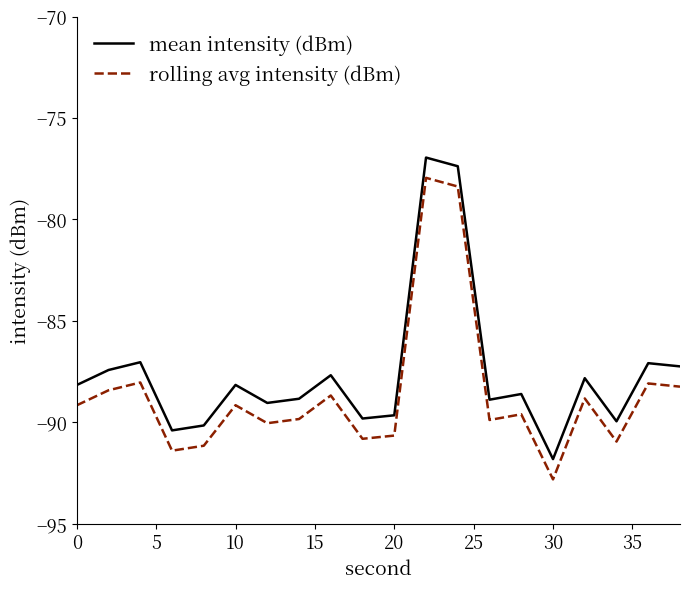

What is the maximum value for rolling avg intensity (dBm)?

-78.0